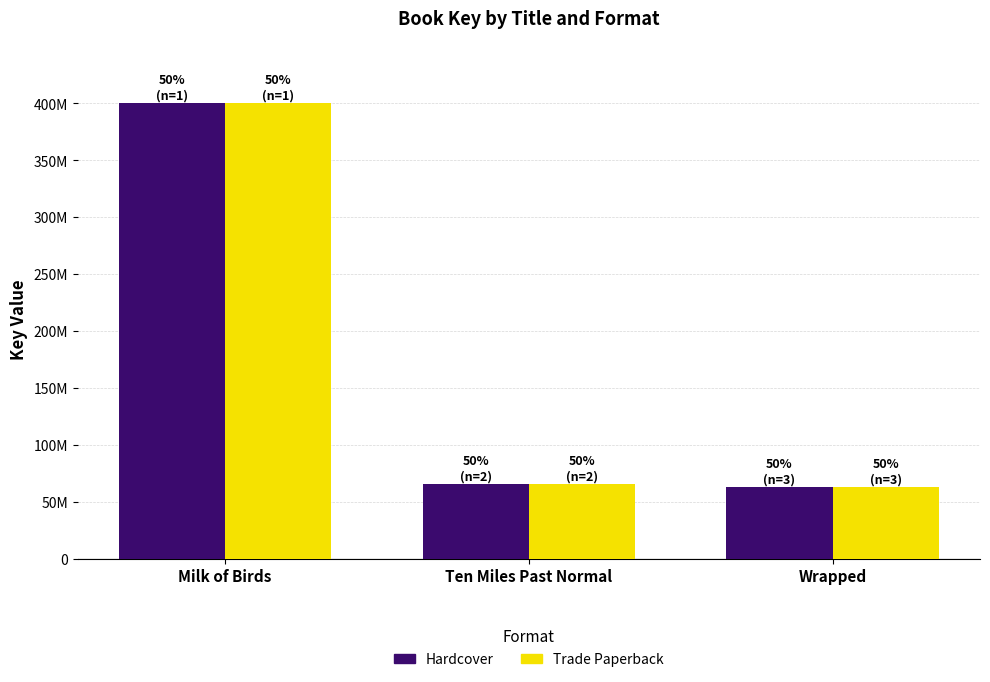

Are the bars horizontal?

No